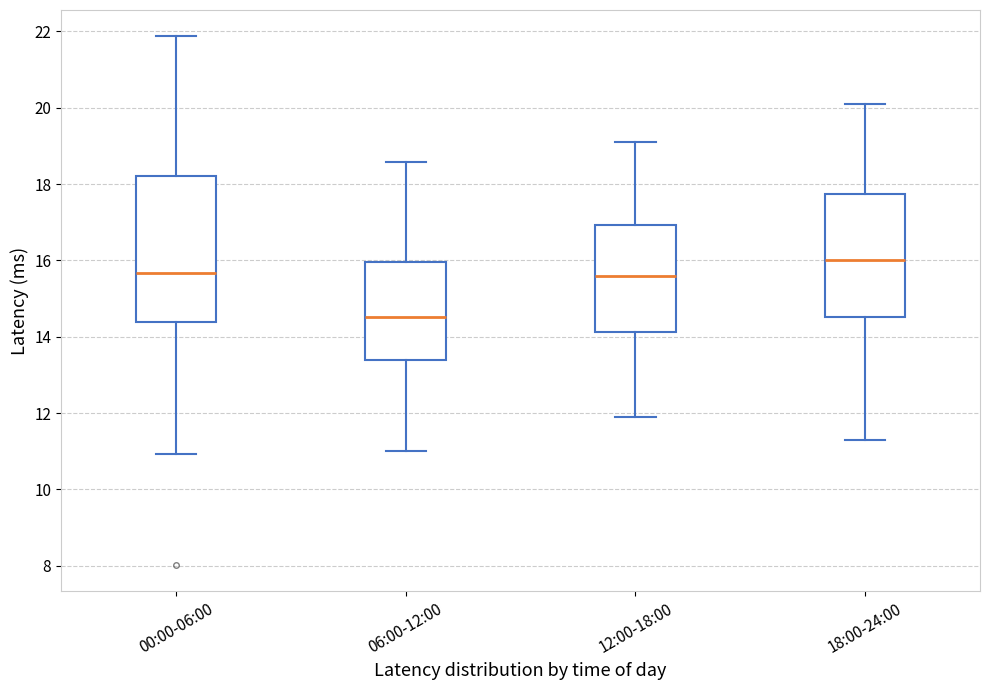

Comparing the boxes themselves (not the whiskers), which one is the tallest?

00:00-06:00